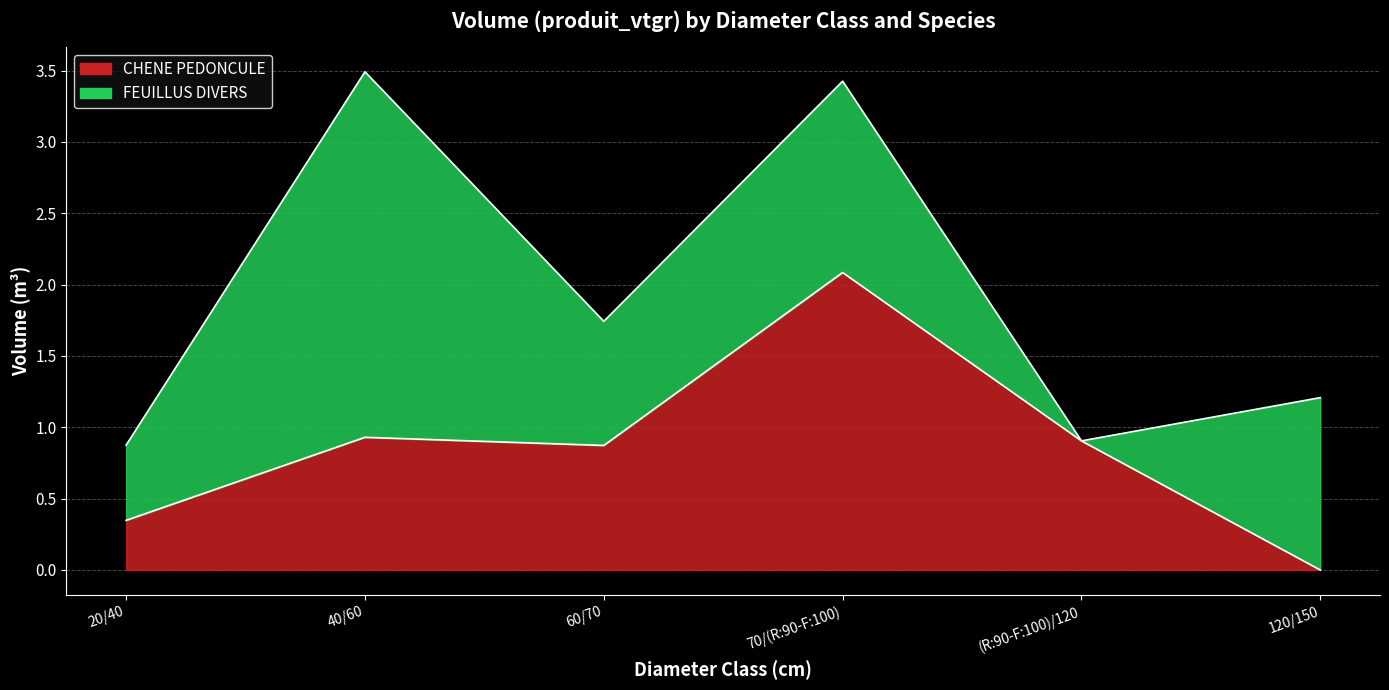

Rank the categories by value from highest to lowest.

70/(R:90-F:100), 40/60, (R:90-F:100)/120, 60/70, 20/40, 120/150